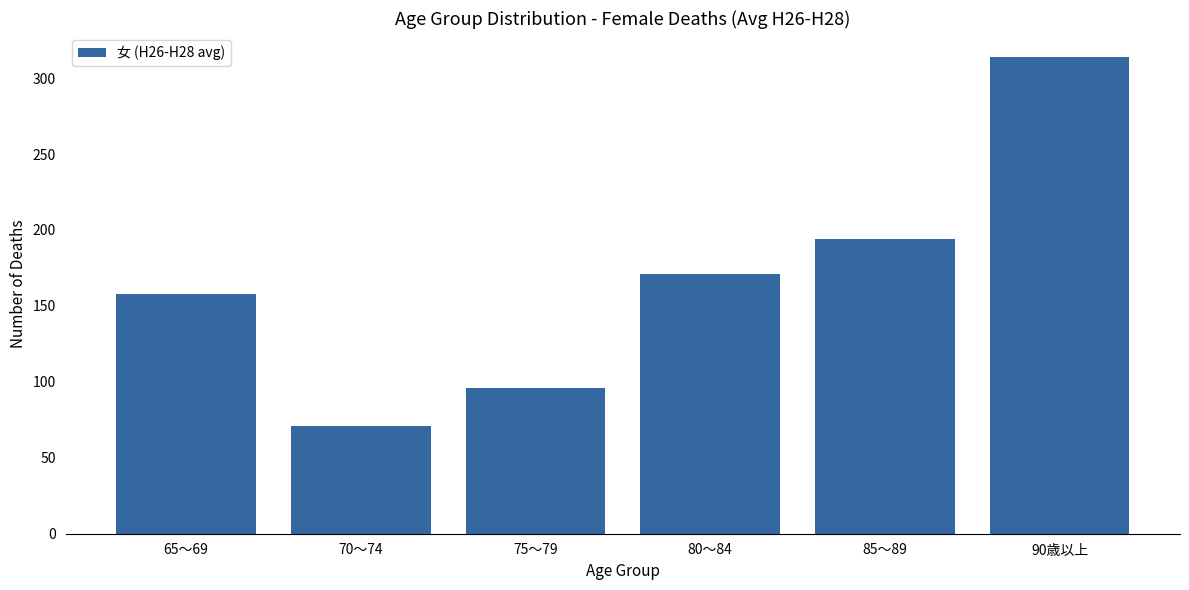

List the labels in order of value, largest first.

90歳以上, 85～89, 80～84, 65～69, 75～79, 70～74